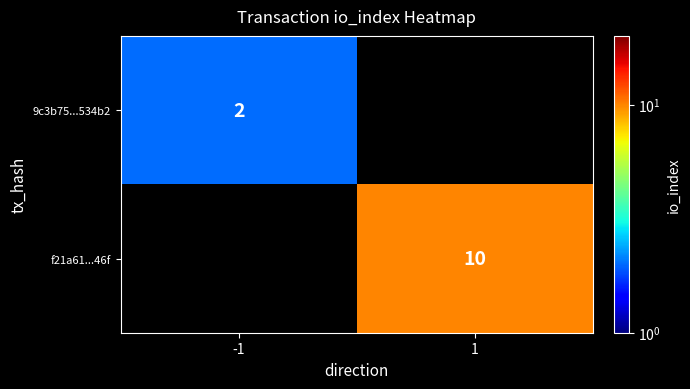

Between -1 and 1, which is larger?

1